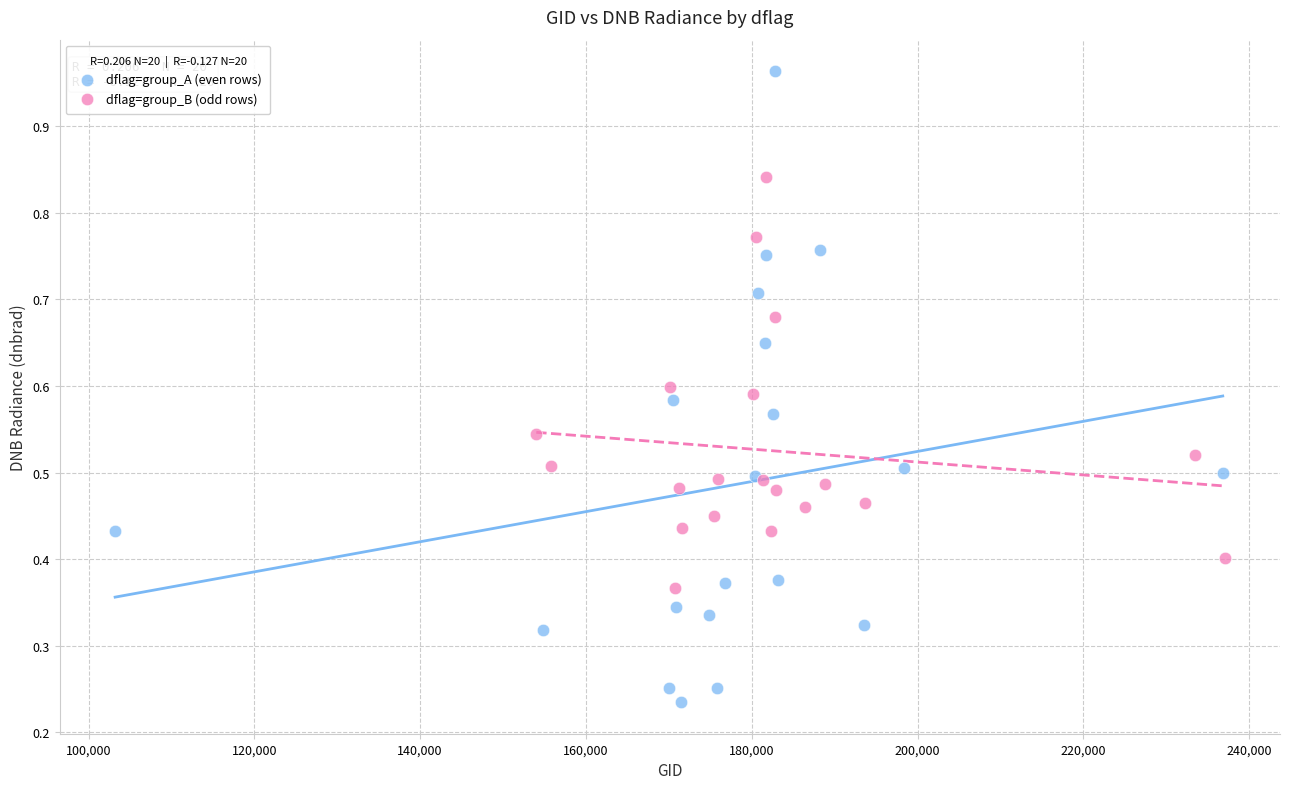

What are all the series names shown in the legend?

dflag=group_A (even rows), dflag=group_B (odd rows)